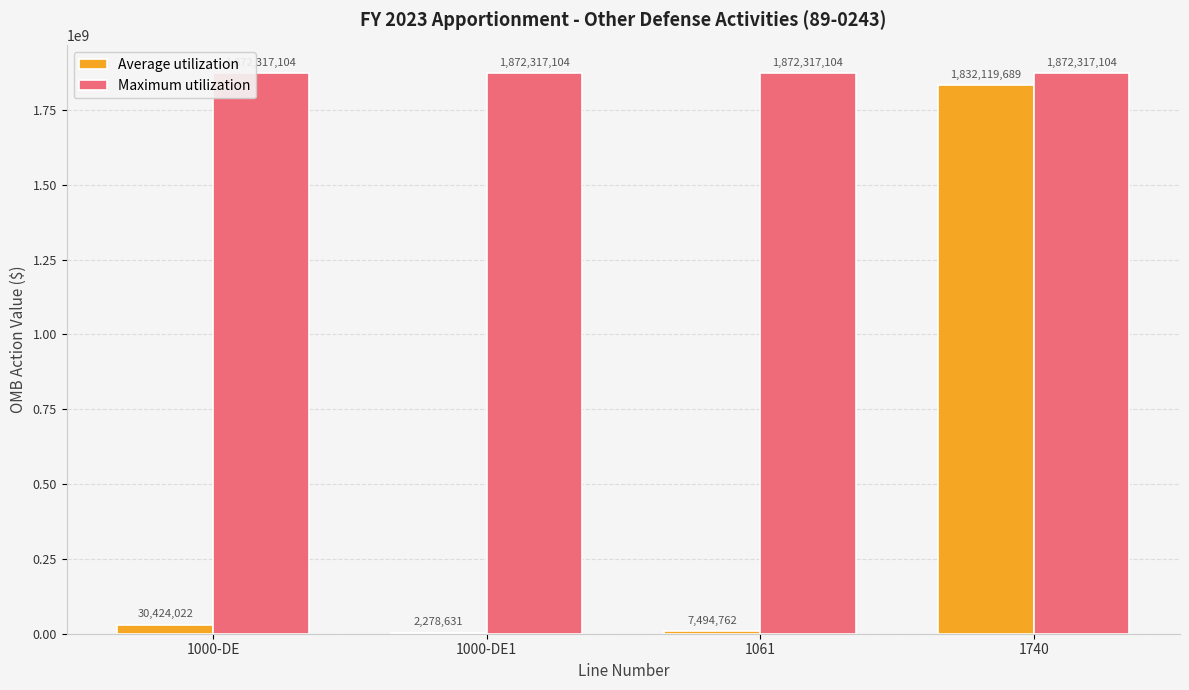

At which category is the sum across all series the highest?

1740